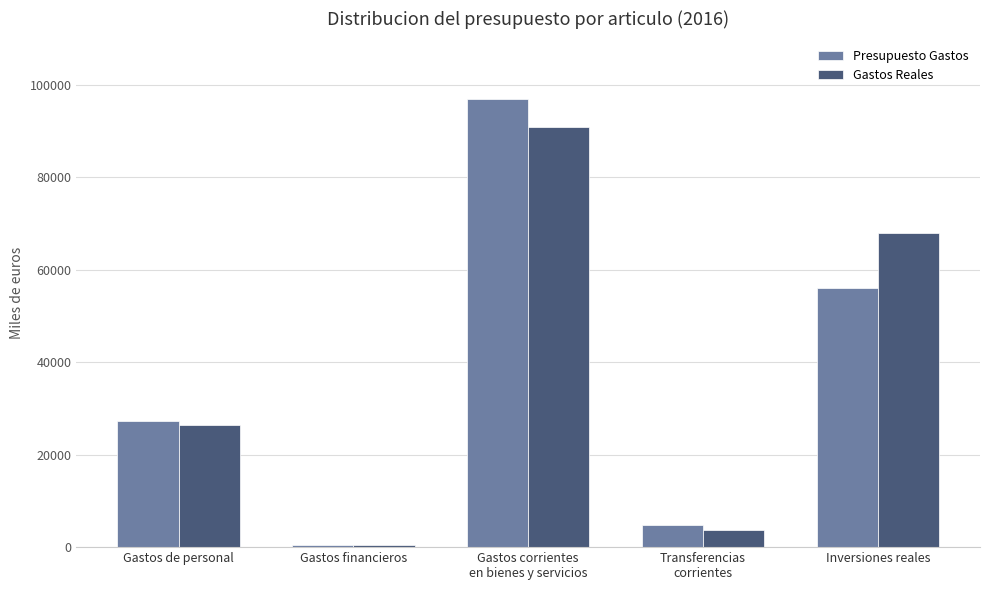

What is the value of the Presupuesto Gastos bar at the 1st from the left?

27350.0